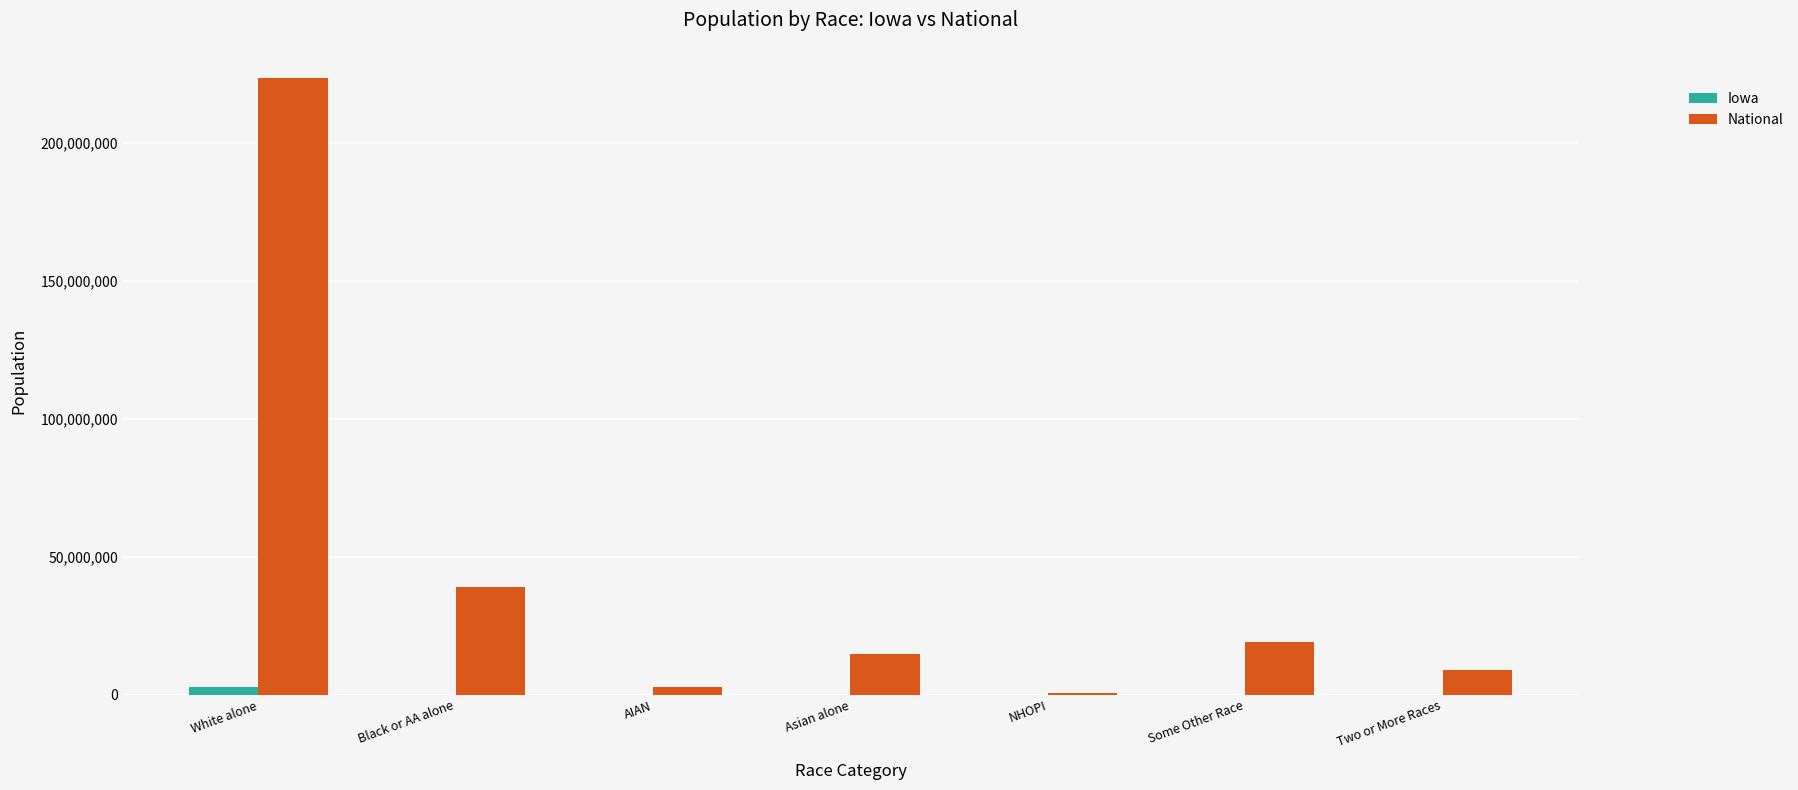

The National series shows 29018615 at Some Other Race. True or false?

False